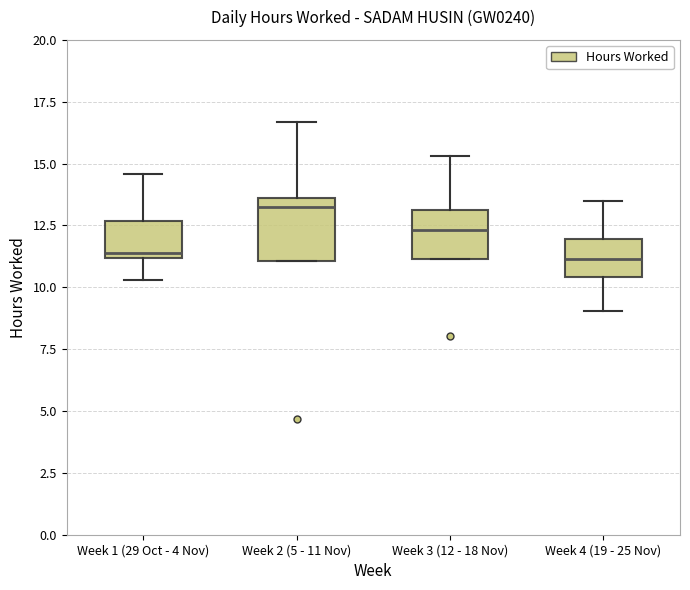

Reading left to right, read every box against the y-axis: the position of its median line, the range the box covers, and the ends of its whiskers. The values are not printed on the chart, so give them approximately, as read against the axis.

Week 1 (29 Oct - 4 Nov): median 11.5, box 11.0 to 12.5, whiskers 10.5 to 14.5
Week 2 (5 - 11 Nov): median 13.0, box 11.0 to 13.5, whiskers 11.0 to 16.5
Week 3 (12 - 18 Nov): median 12.5, box 11.0 to 13.0, whiskers 11.0 to 15.5
Week 4 (19 - 25 Nov): median 11.0, box 10.5 to 12.0, whiskers 9.0 to 13.5